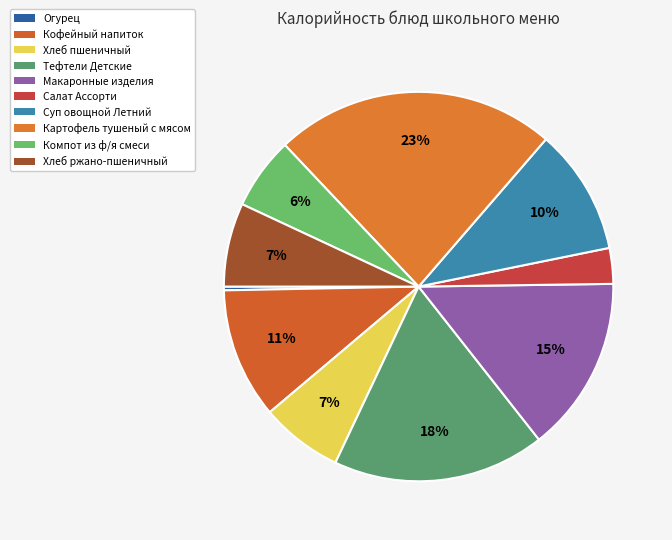

What percentage is the Тефтели Детские slice, to the nearest percent?

18%